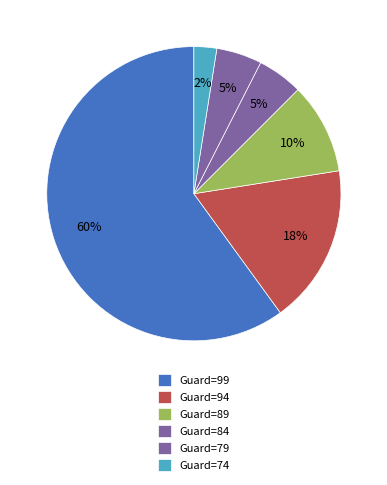

What is the largest slice in the pie chart?

Guard=99